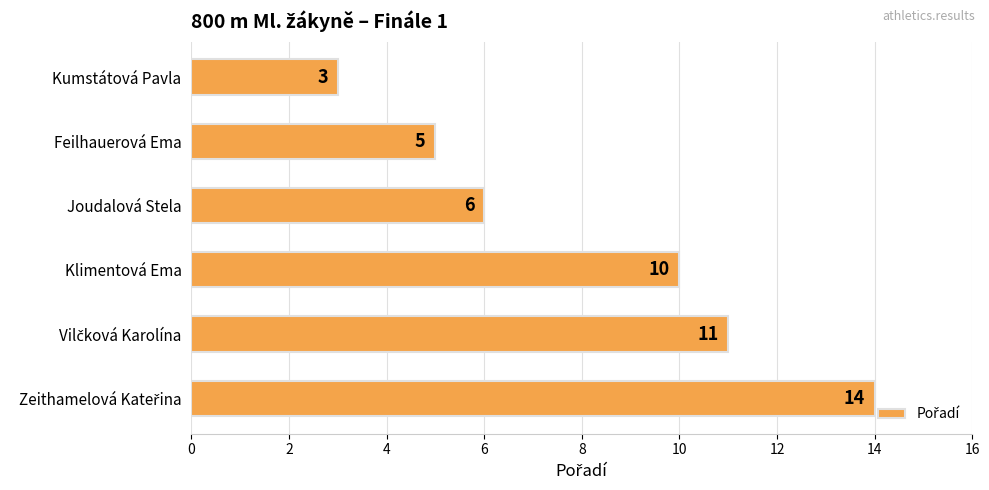

What is the average value?

8